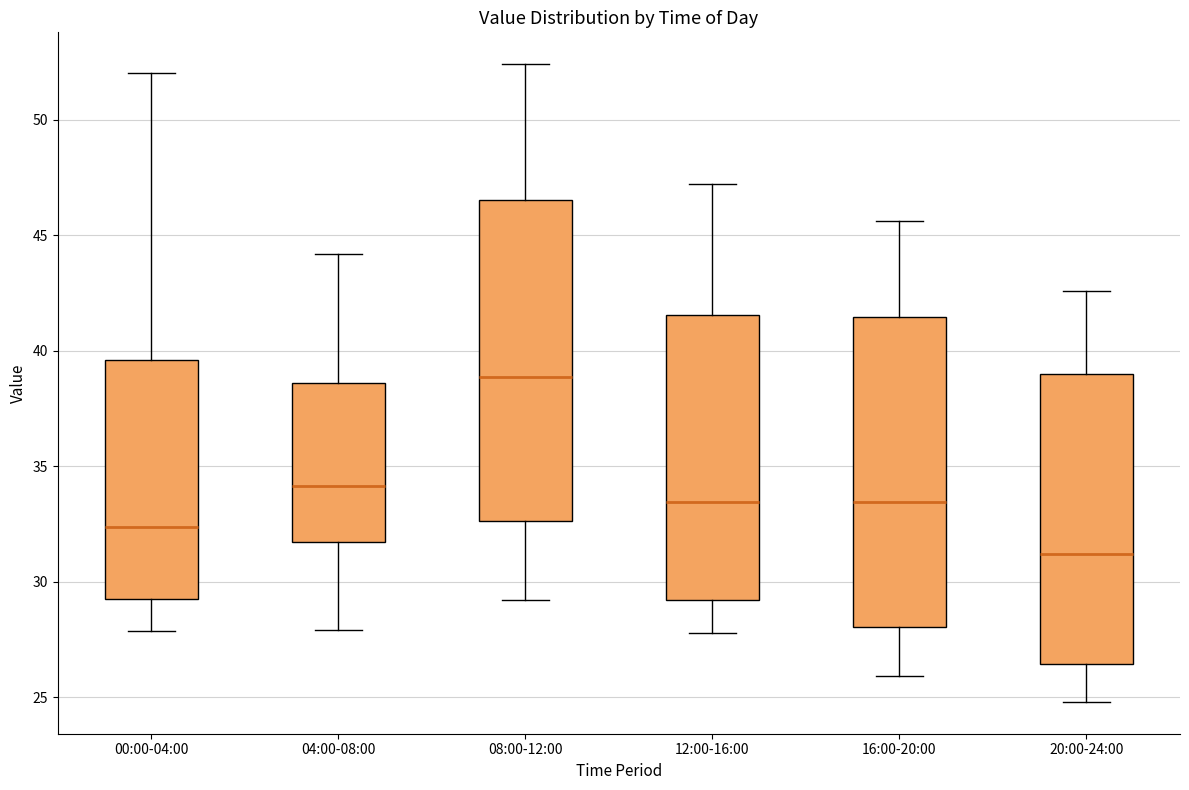

Where is the lower edge of the box for 00:00-04:00 on the y-axis? The values are not printed on the chart, so give them approximately, as read against the axis.

29.0